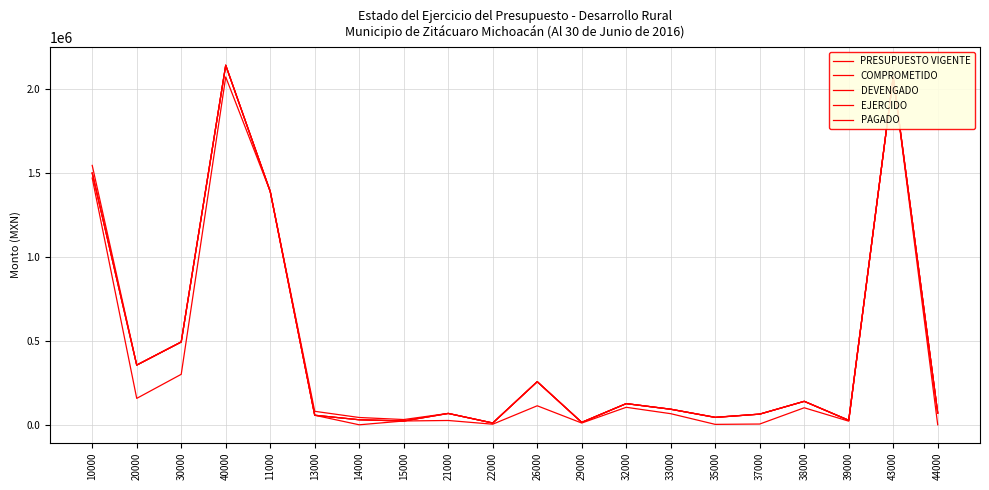

Which category has the lowest value in the COMPROMETIDO series?

22000